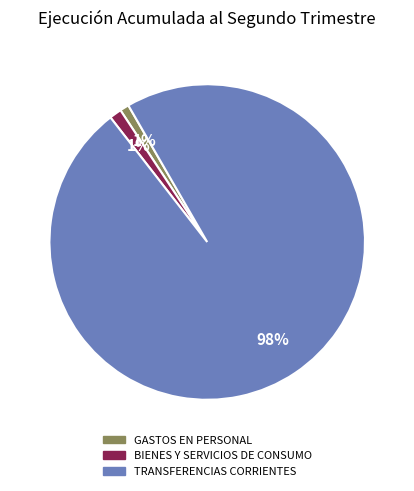

How many segments does this pie chart have?

3